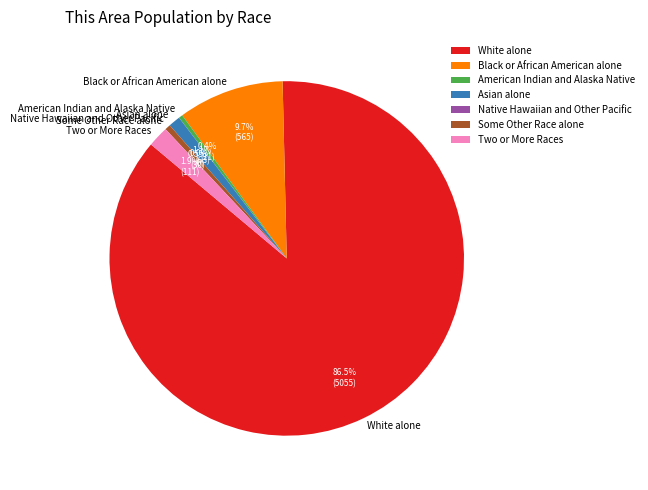

Does Black or African American alone represent more than half of the total?

No